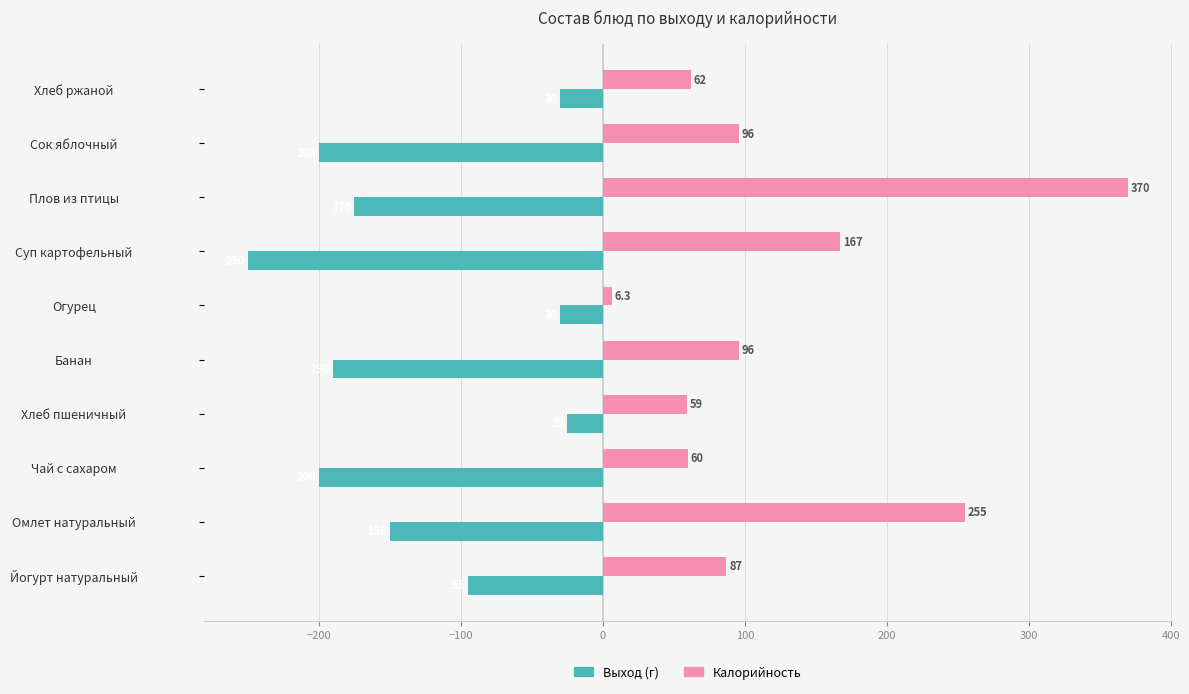

Which series has the widest spread of values?

Калорийность